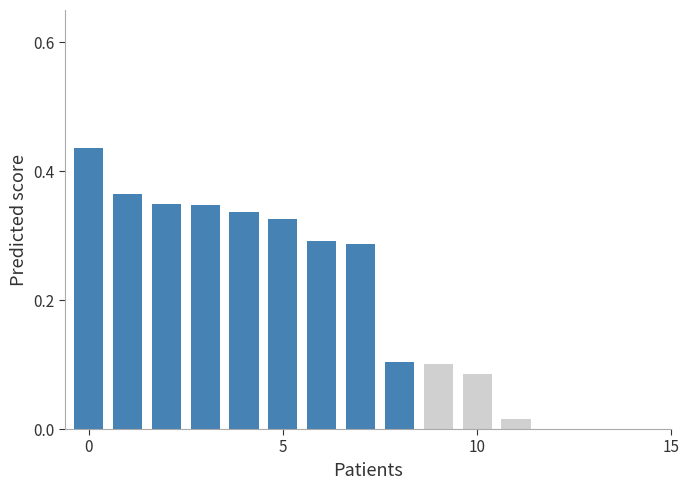

How many data points are less than 0?

3